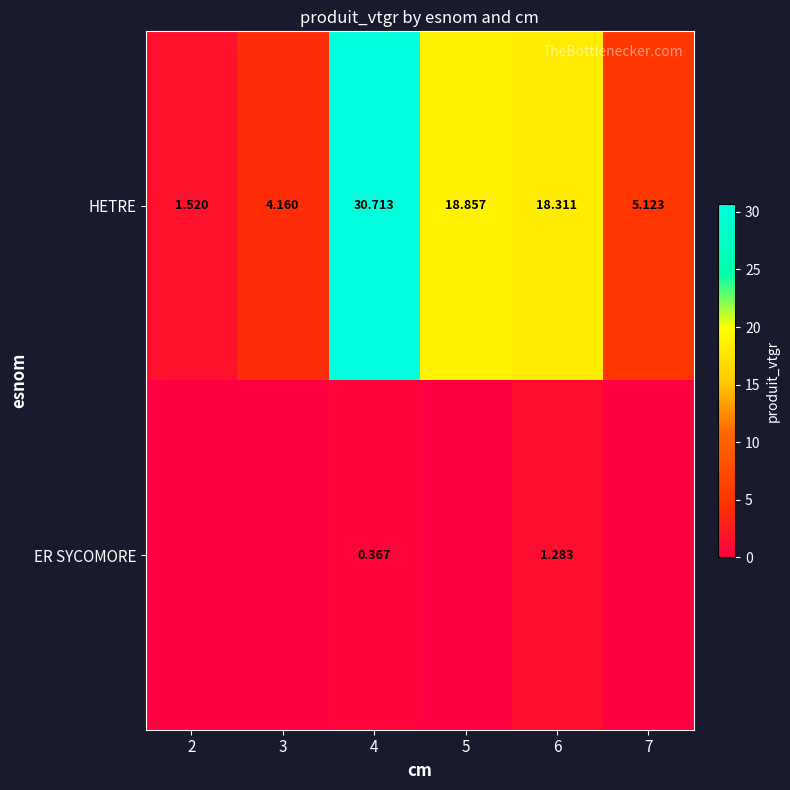

Rank the series at 4 from highest to lowest value.

HETRE, ER SYCOMORE